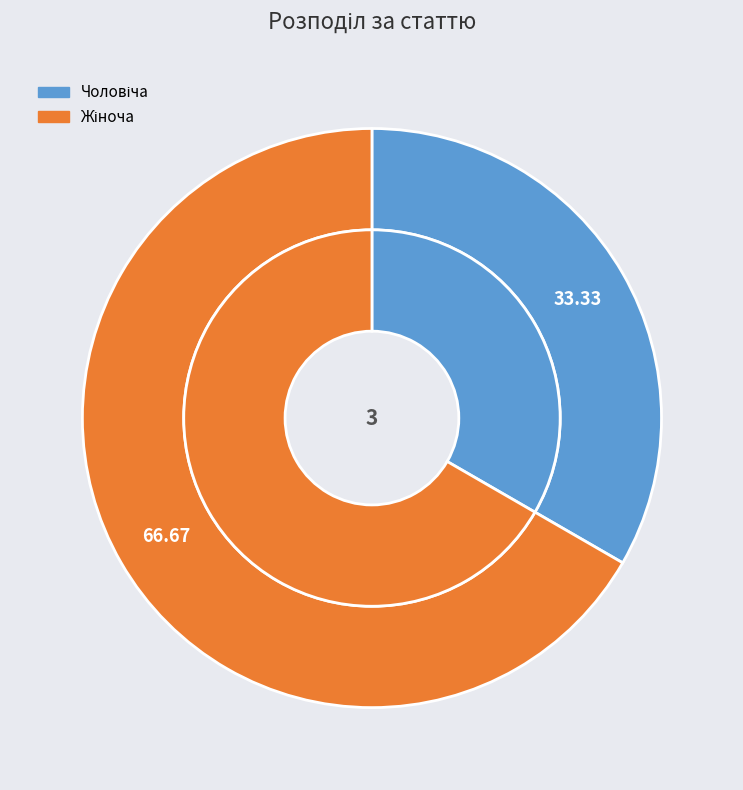

To the nearest percent, what is the average slice percentage?

50%